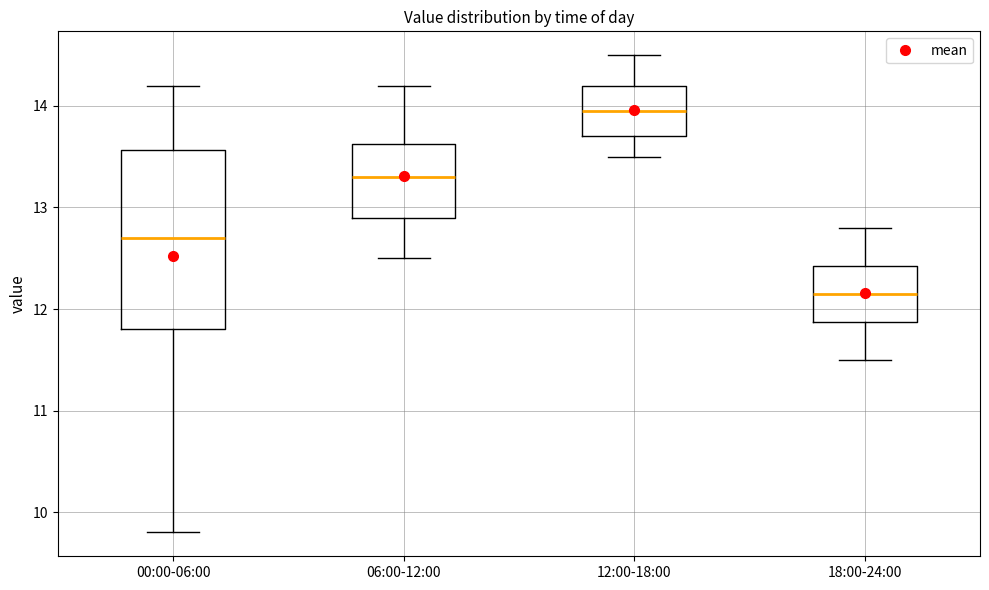

Where does the median line of the box for 06:00-12:00 sit on the y-axis? The values are not printed on the chart, so give them approximately, as read against the axis.

13.3